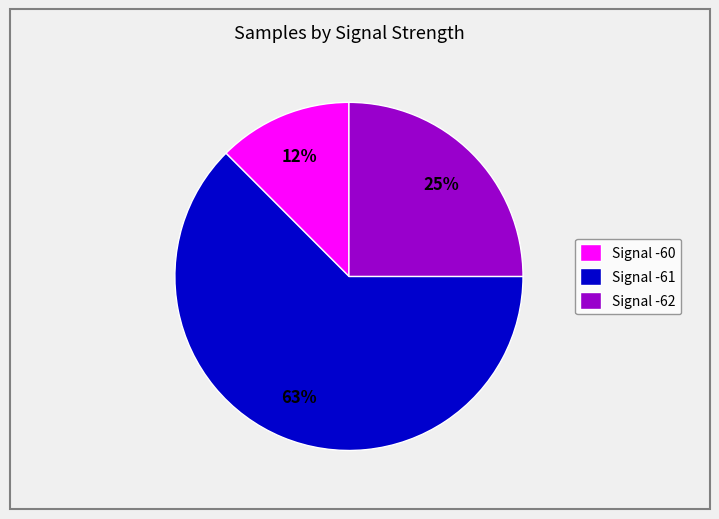

To the nearest percent, what is the combined percentage of Signal -61 and Signal -62?

88%